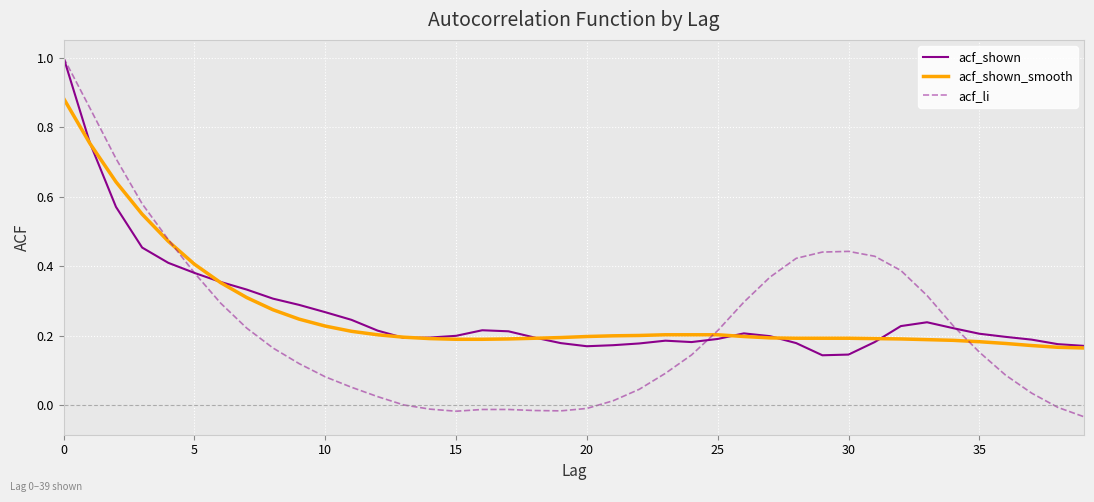

What is the highest value of the acf_li series?

1.0